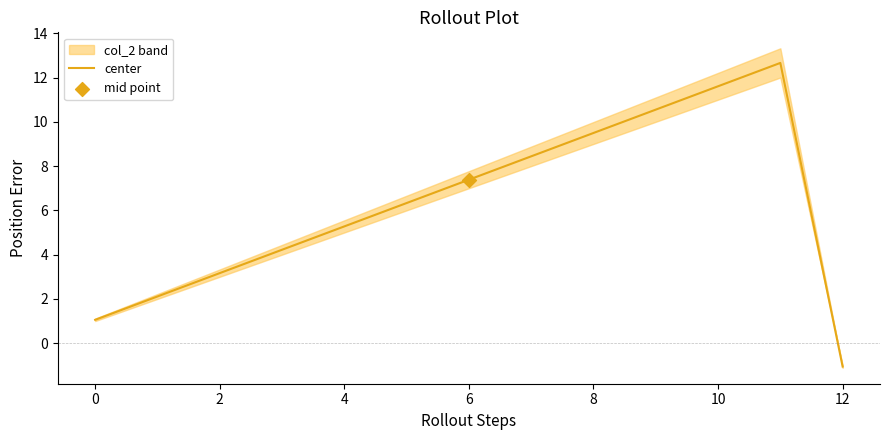

Which category has the lowest value in the center series?

12